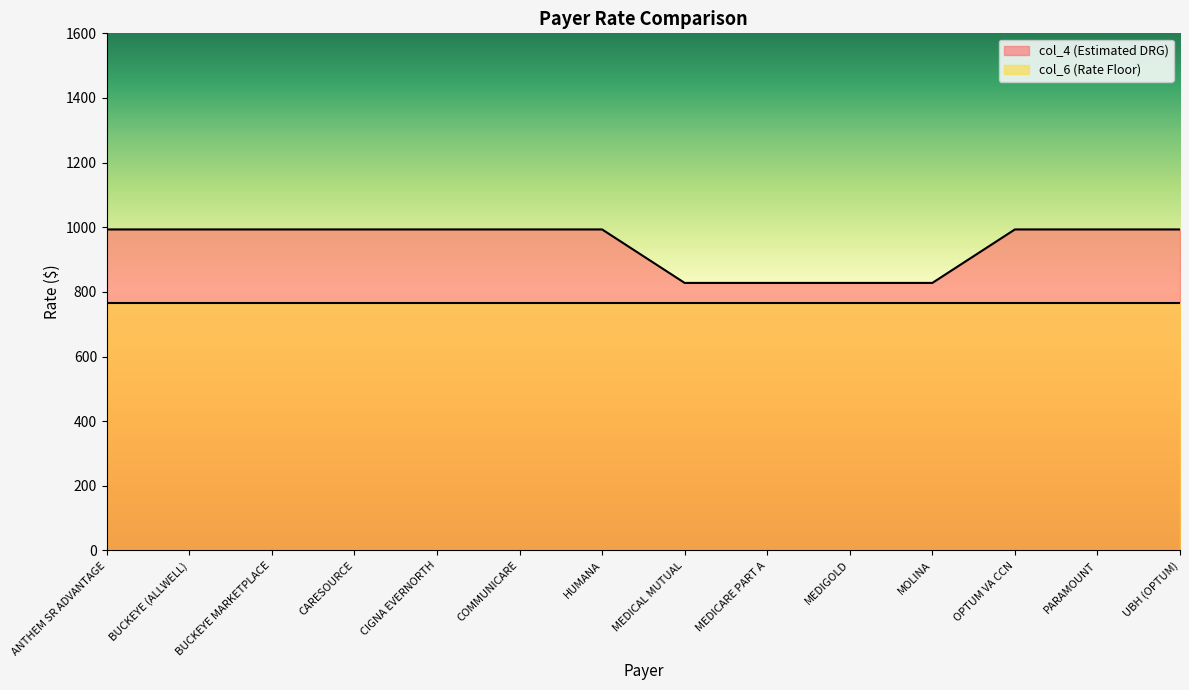

Reading left to right, what are all the values shown in this chart?

ANTHEM SR ADVANTAGE=993.3	BUCKEYE (ALLWELL)=993.3	BUCKEYE MARKETPLACE=993.3	CARESOURCE=993.3	CIGNA EVERNORTH=993.3	COMMUNICARE=993.3	HUMANA=993.3	MEDICAL MUTUAL=827.8	MEDICARE PART A=827.8	MEDIGOLD=827.8	MOLINA=827.8	OPTUM VA CCN=993.3	PARAMOUNT=993.3	UBH (OPTUM)=993.3